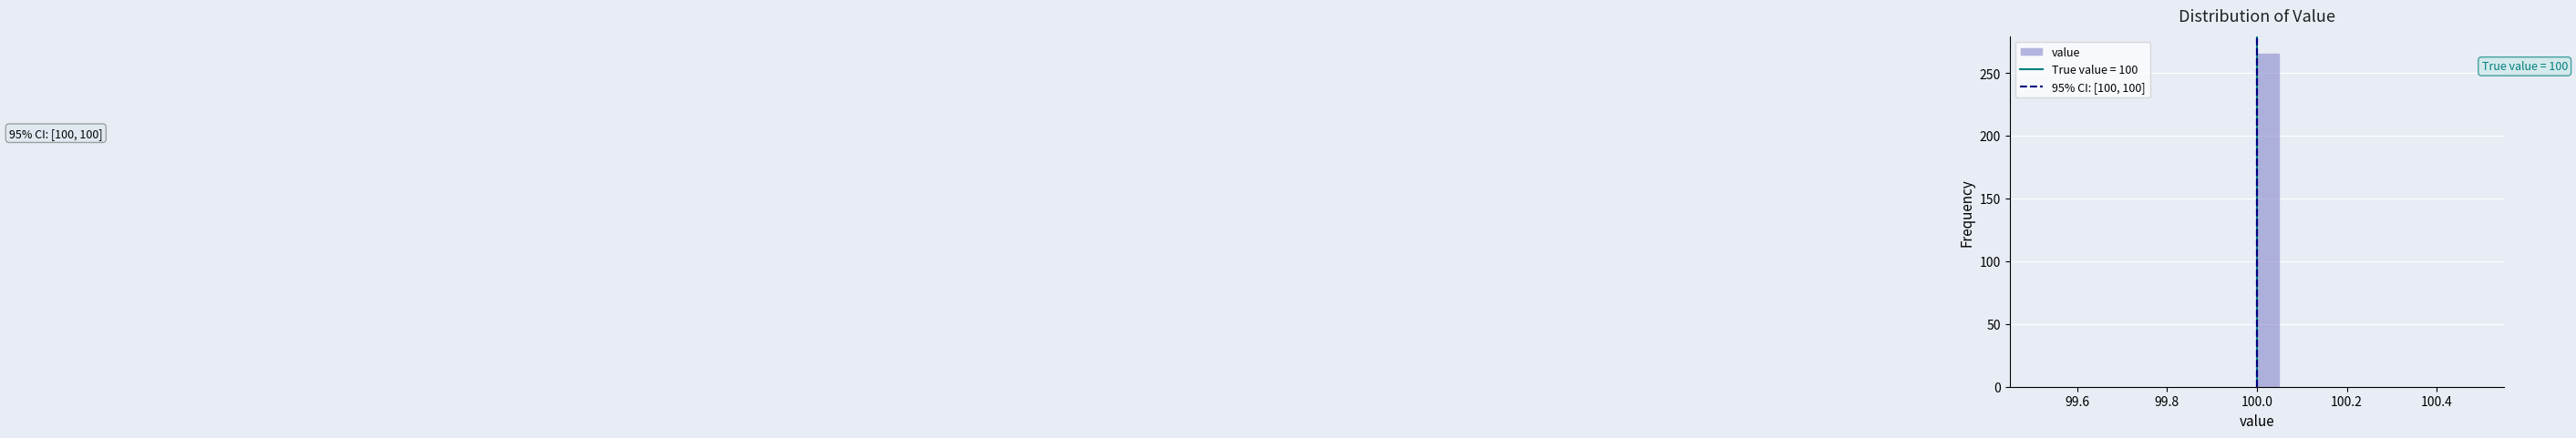

Read against the x-axis, roughly where is the centre of the tallest bar?

100.02